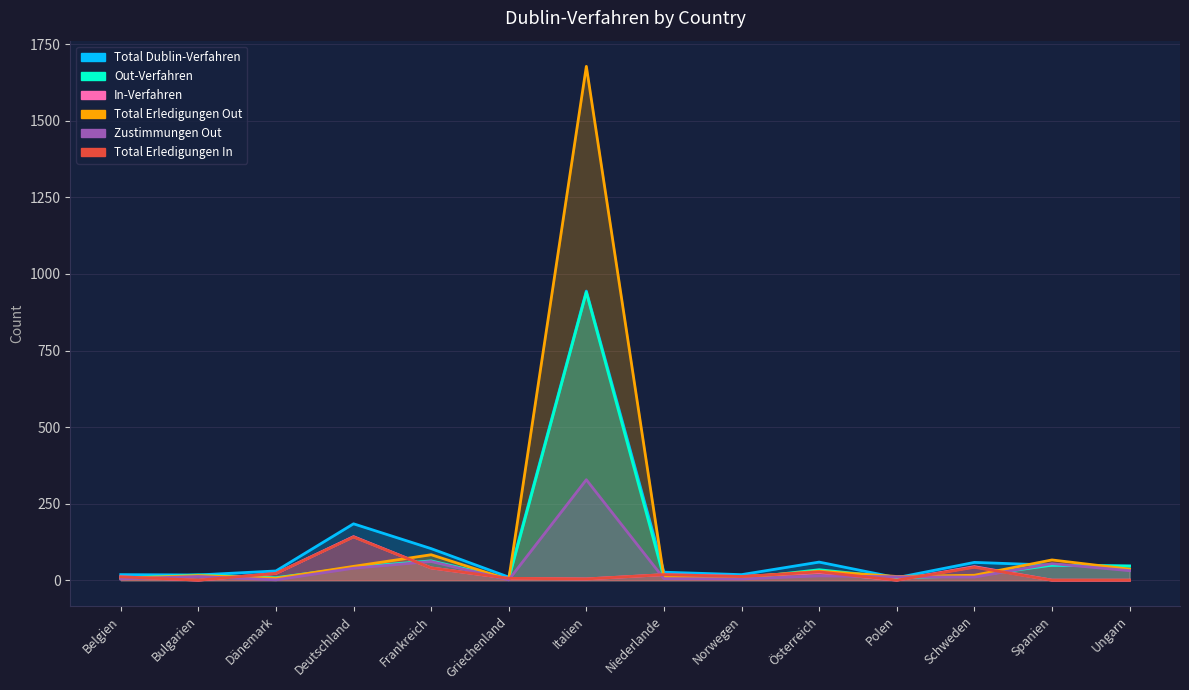

What is the value of the Zustimmungen Out point at the 12th from the left?

10